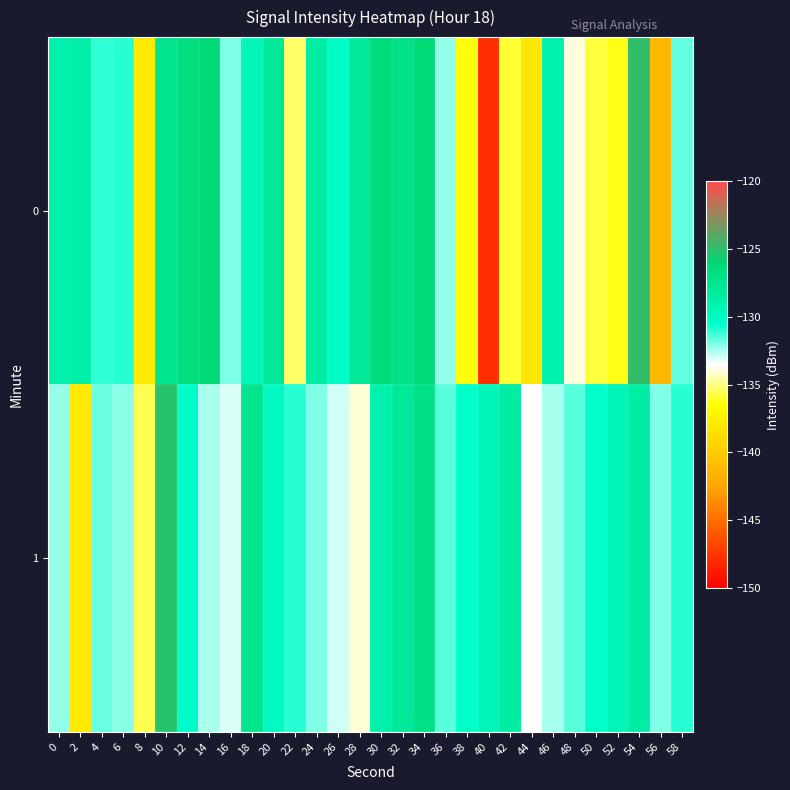

Which has a higher value, 38 or 6?

6